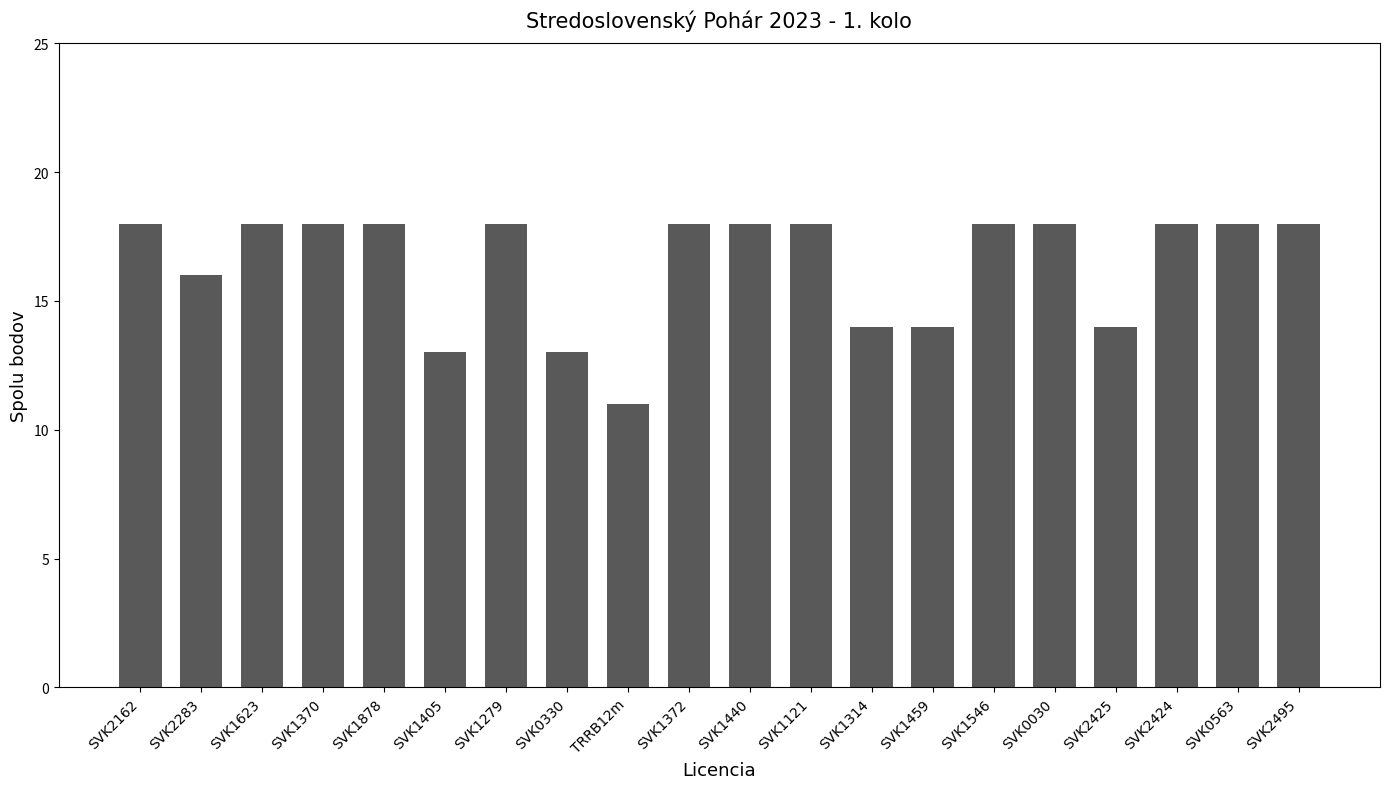

What is the ratio of the value at SVK1314 to the value at SVK1405?

1.1